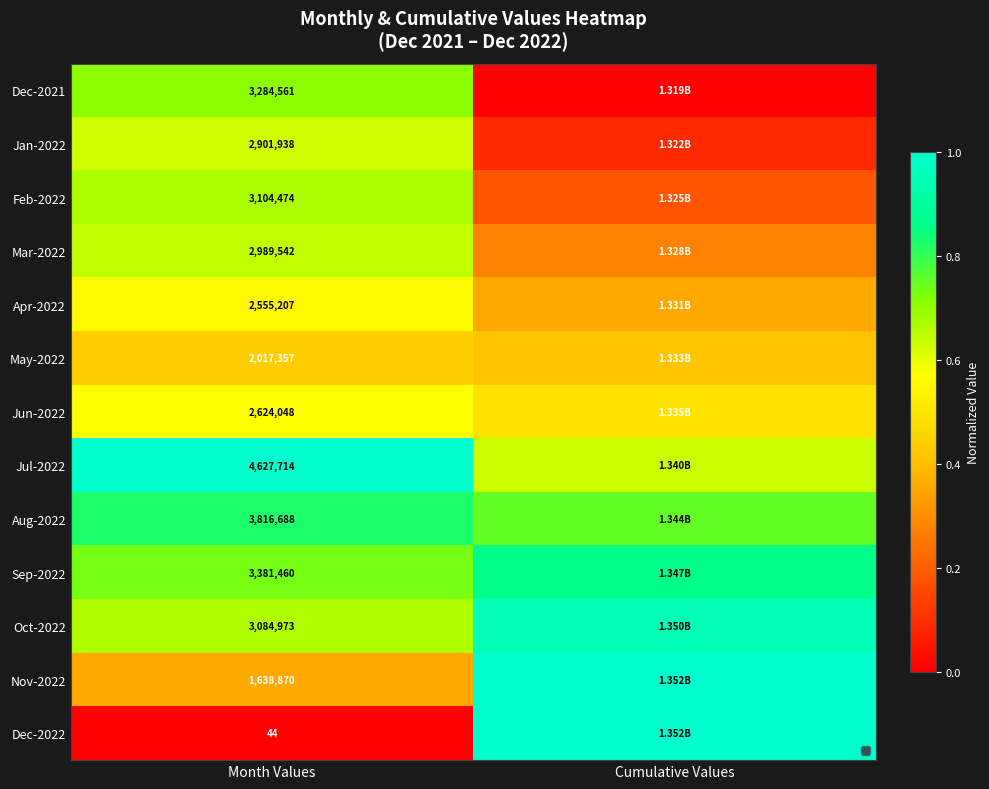

True or false: Oct-2022 has a value of 1.7 at Cumulative Values.

False